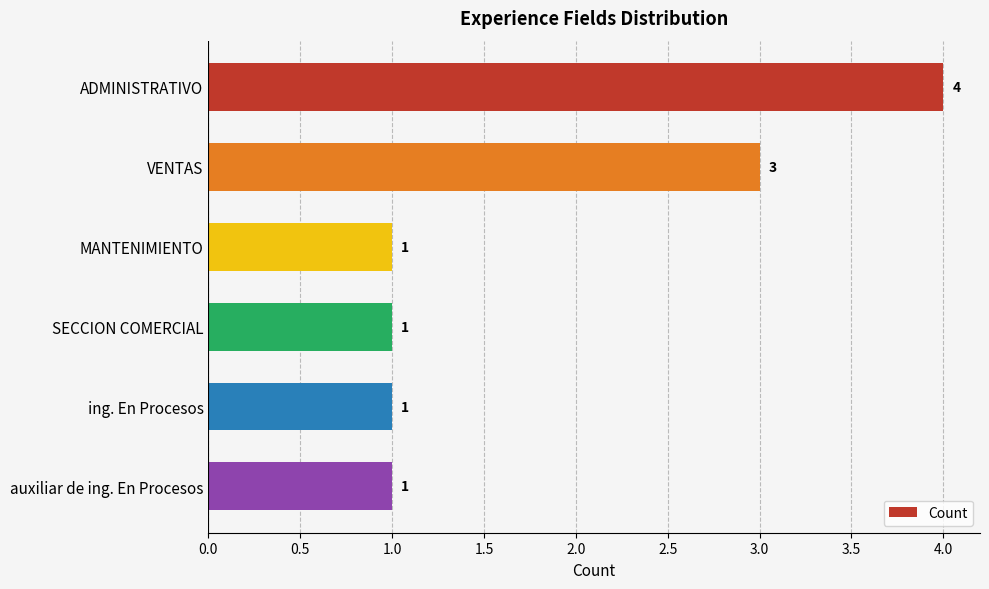

At which category does the chart reach its peak across all series?

ADMINISTRATIVO